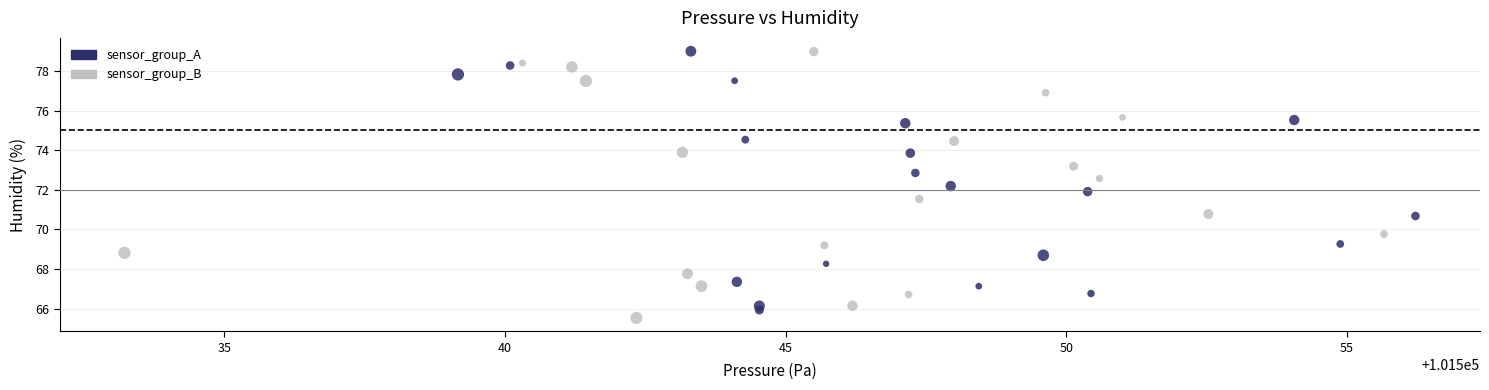

What are all the series names shown in the legend?

sensor_group_A, sensor_group_B